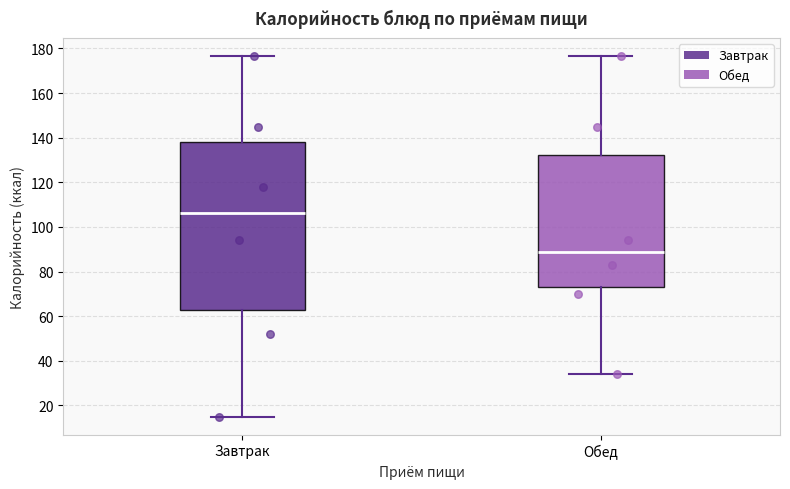

Comparing the boxes themselves (not the whiskers), which one is the tallest?

Завтрак